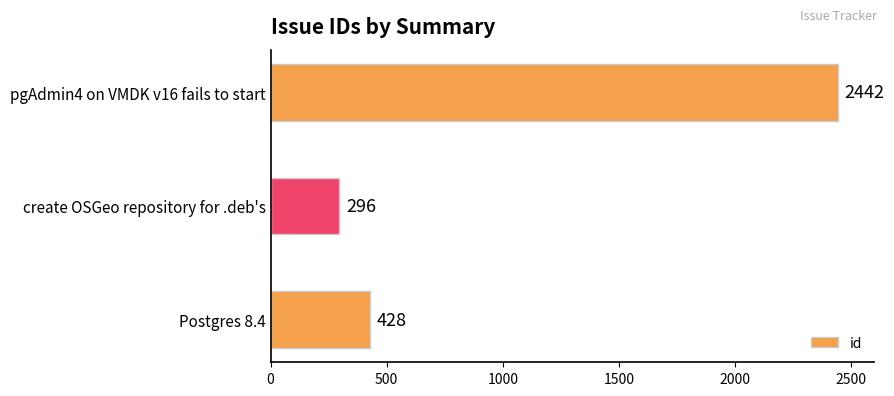

What is the sum of all values?

3166